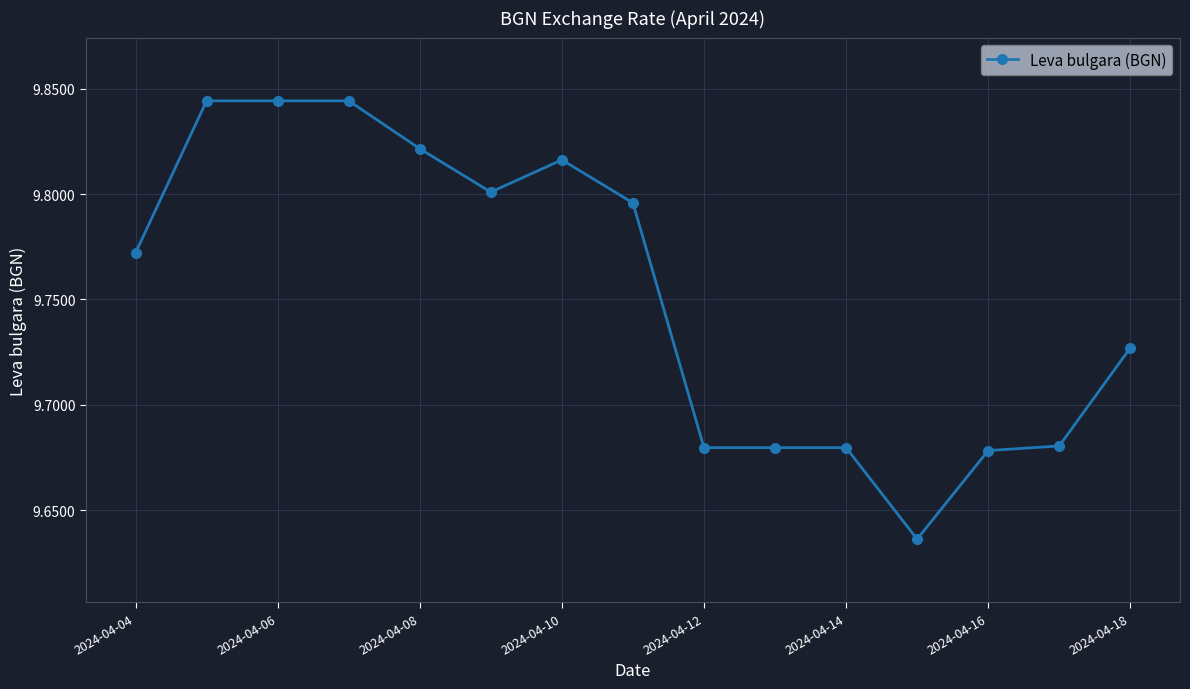

What is the sum of all values?

146.3